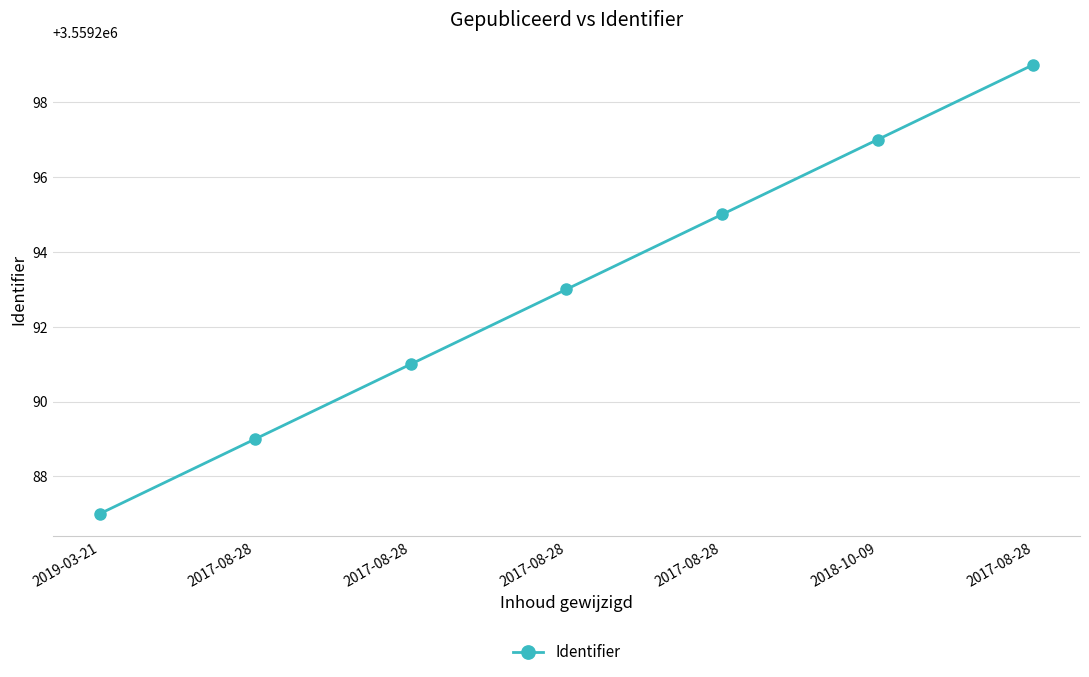

Does the chart display data point markers on the line(s)?

Yes